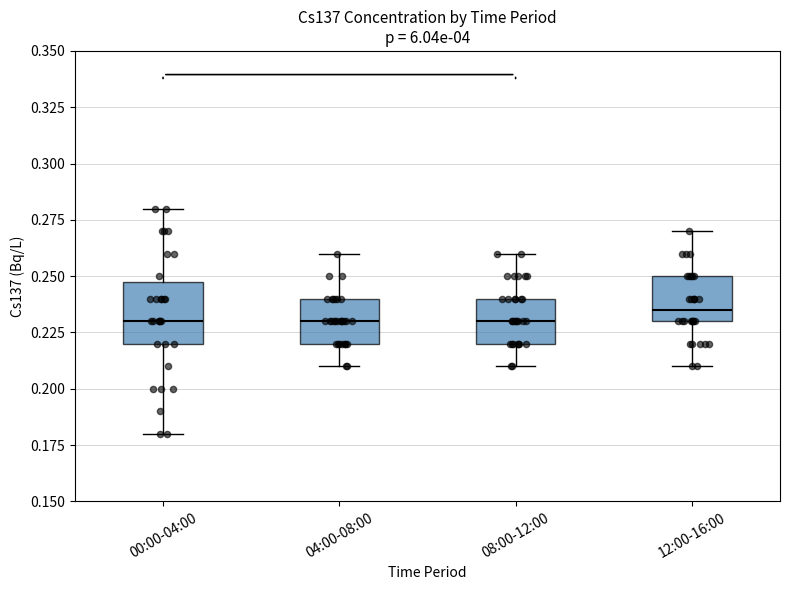

Reading left to right, transcribe this box plot: for each box, give where its median line is, the range the box spans, and where its two whiskers end, as read against the y-axis. The values are not printed on the chart, so give them approximately, as read against the axis.

00:00-04:00: median 0.230, box 0.220 to 0.250, whiskers 0.180 to 0.280
04:00-08:00: median 0.230, box 0.220 to 0.240, whiskers 0.210 to 0.260
08:00-12:00: median 0.230, box 0.220 to 0.240, whiskers 0.210 to 0.260
12:00-16:00: median 0.235, box 0.230 to 0.250, whiskers 0.210 to 0.270